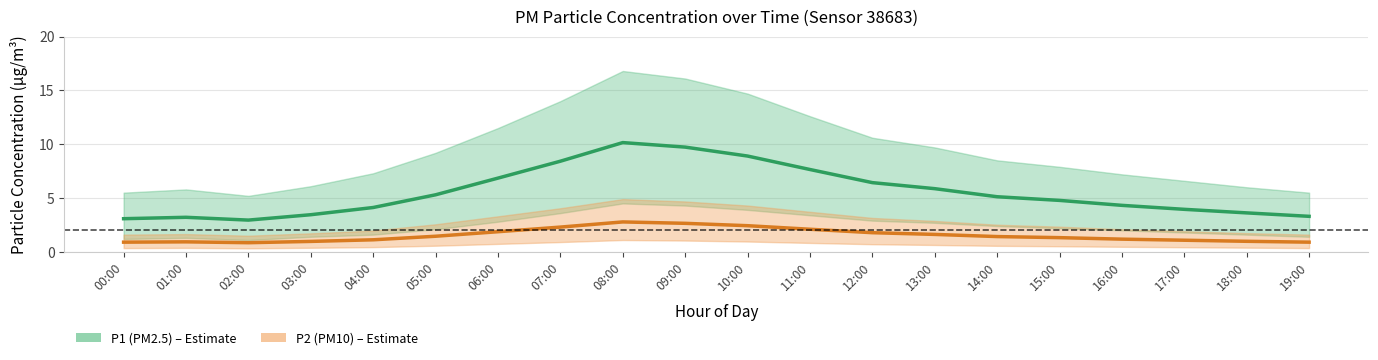

At which label does P2 (PM10) reach its peak?

08:00